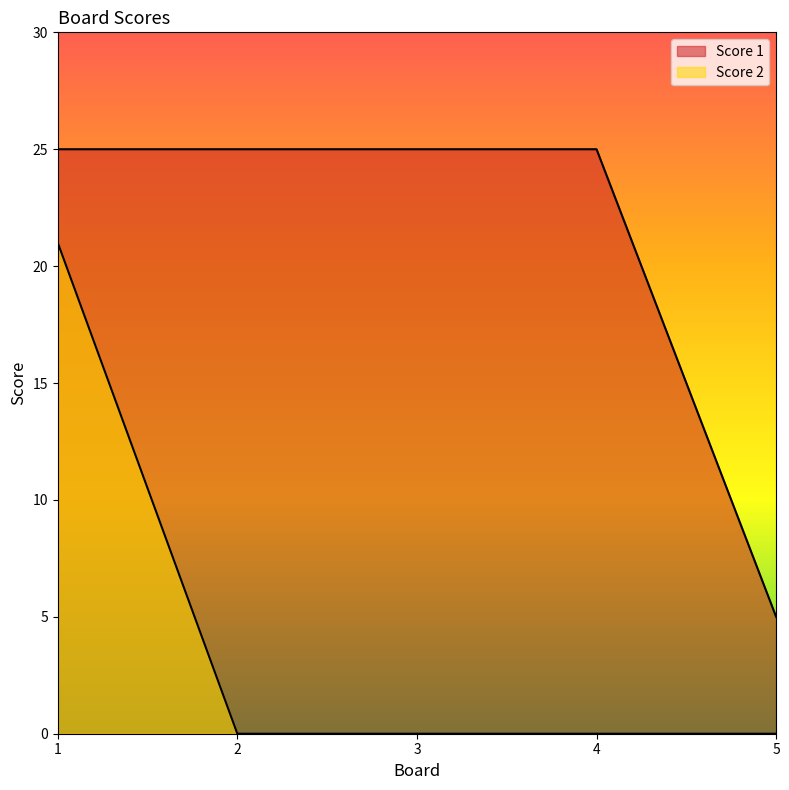

Reading left to right, transcribe all the data shown in this chart.

Score 1: 25	25	25	25	5
Score 2: 21	0	0	0	0